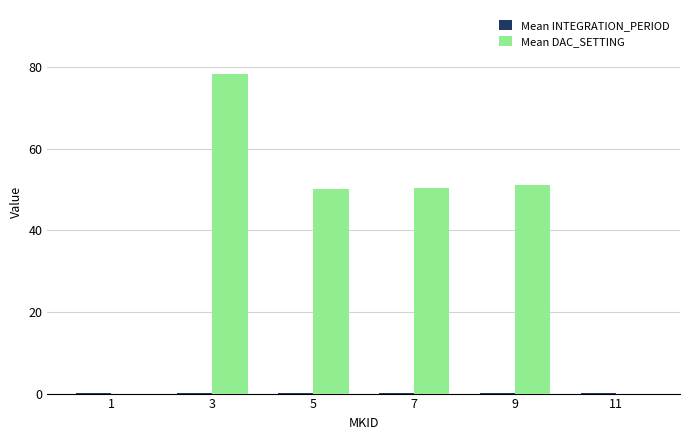

How many groups of bars are there?

6